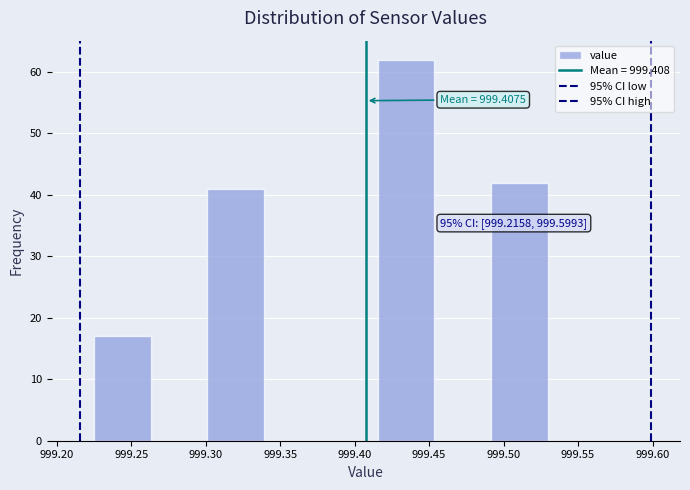

Over which range of the x-axis is the bar tallest?

999.415 to 999.455